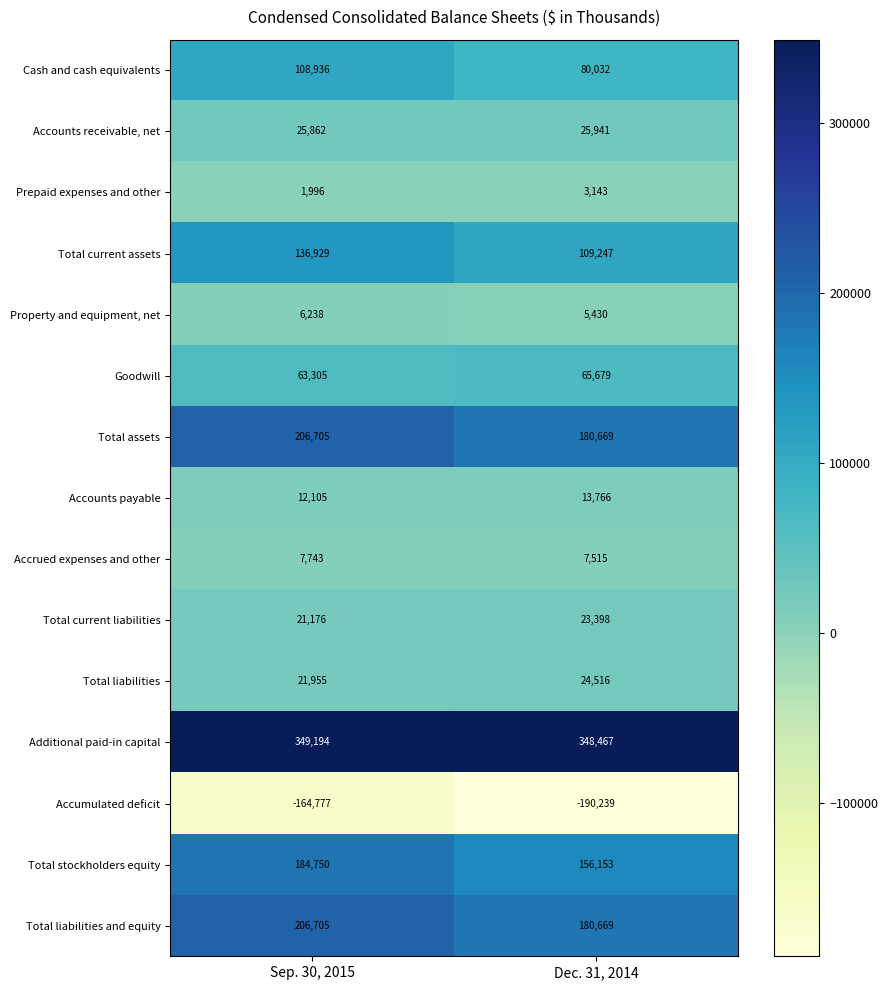

What is the total value across all series at Sep. 30, 2015?

1188822